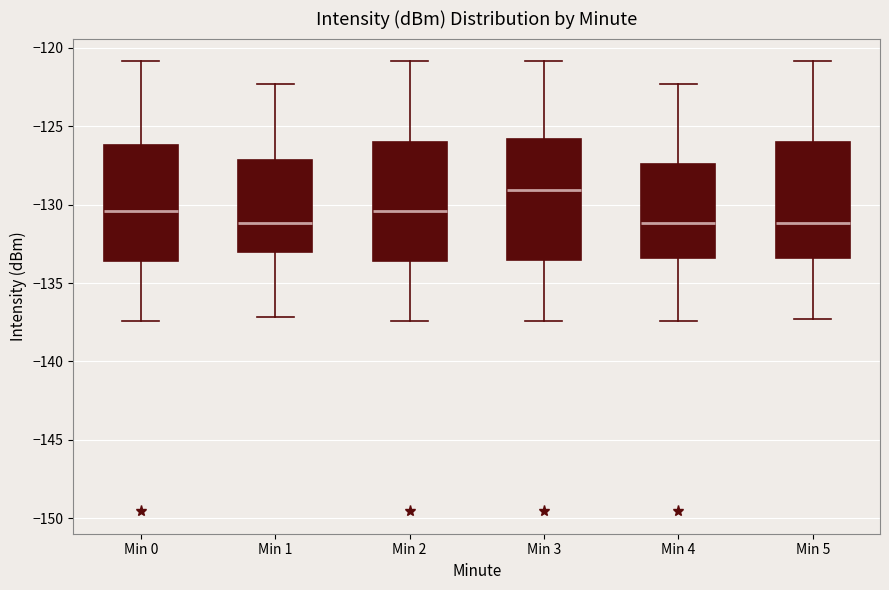

Which box has the highest median line?

Min 3